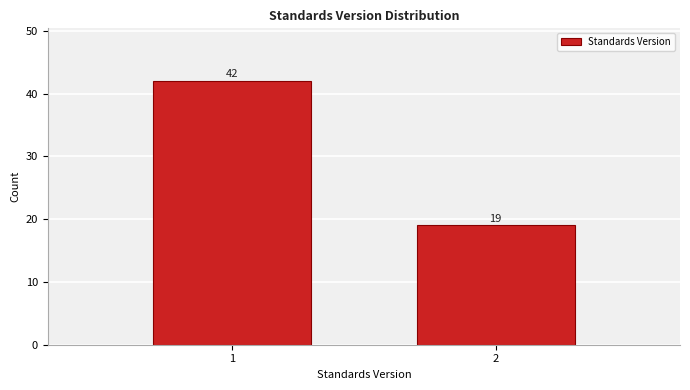

Reading right to left, extract all data points from this chart.

19	42